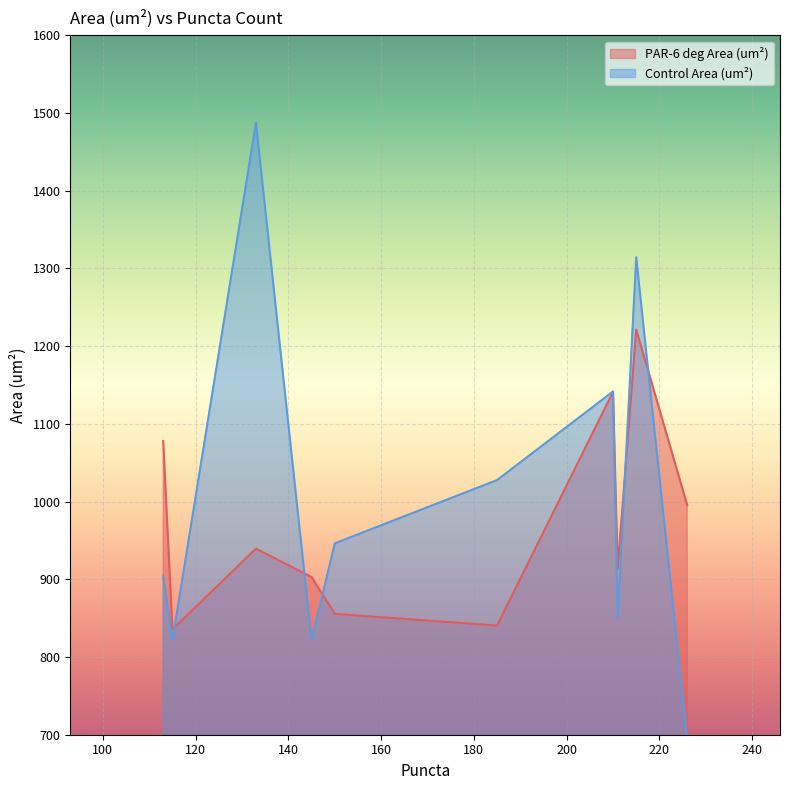

Reading left to right, list all the values displayed in this chart.

PAR6_deg_Area_um2: 211=913.8	226=995.3	210=1141.2	215=1221.3	133=939.4	113=1077.8	185=840.5	115=835.6	145=902.9	150=855.5
Control_Area_um2: 211=850.4	226=692.7	210=1141.7	215=1314.3	133=1487.5	113=903.8	185=1027.7	115=821.8	145=821.5	150=946.2